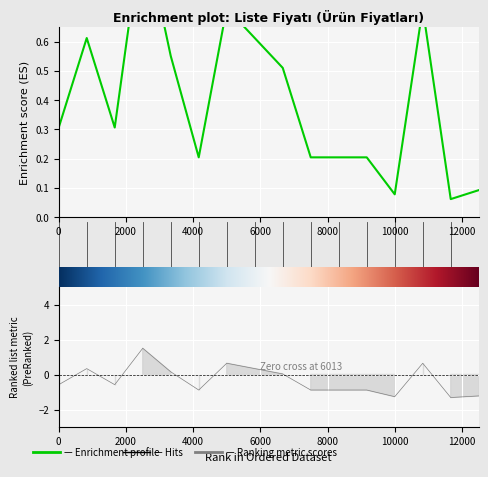

What is the greatest value displayed?

1.0